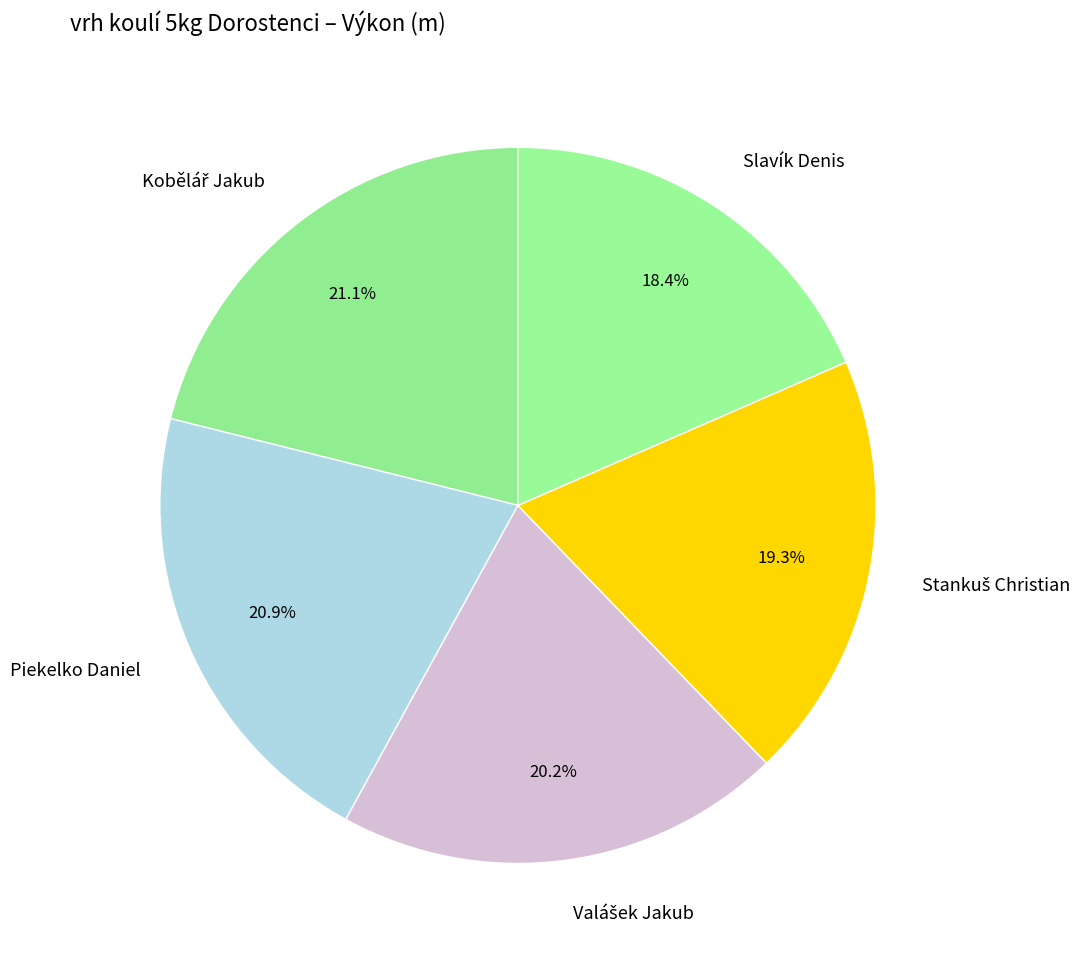

Between Piekelko Daniel and Slavík Denis, which is larger?

Piekelko Daniel